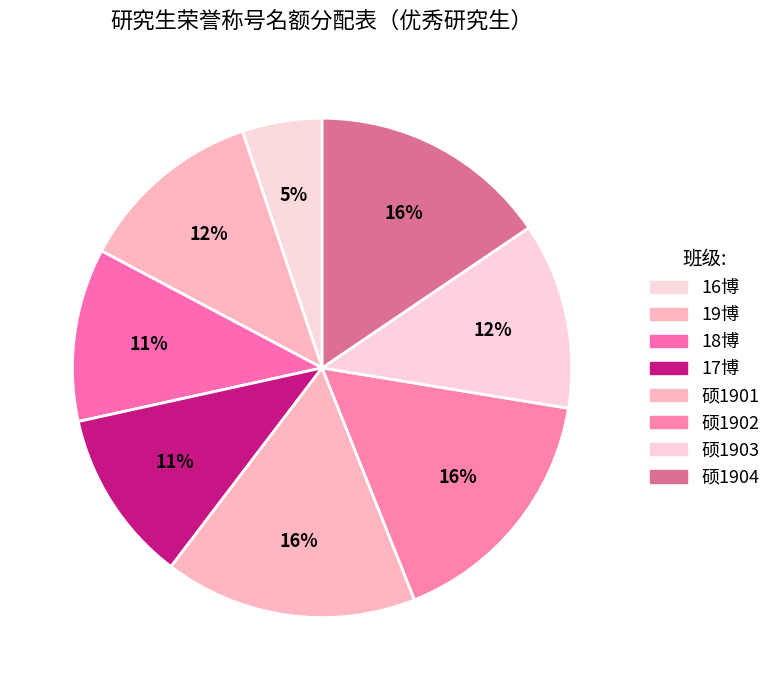

Combined, what portion of the pie is 硕1904 and 硕1901?

31.9%